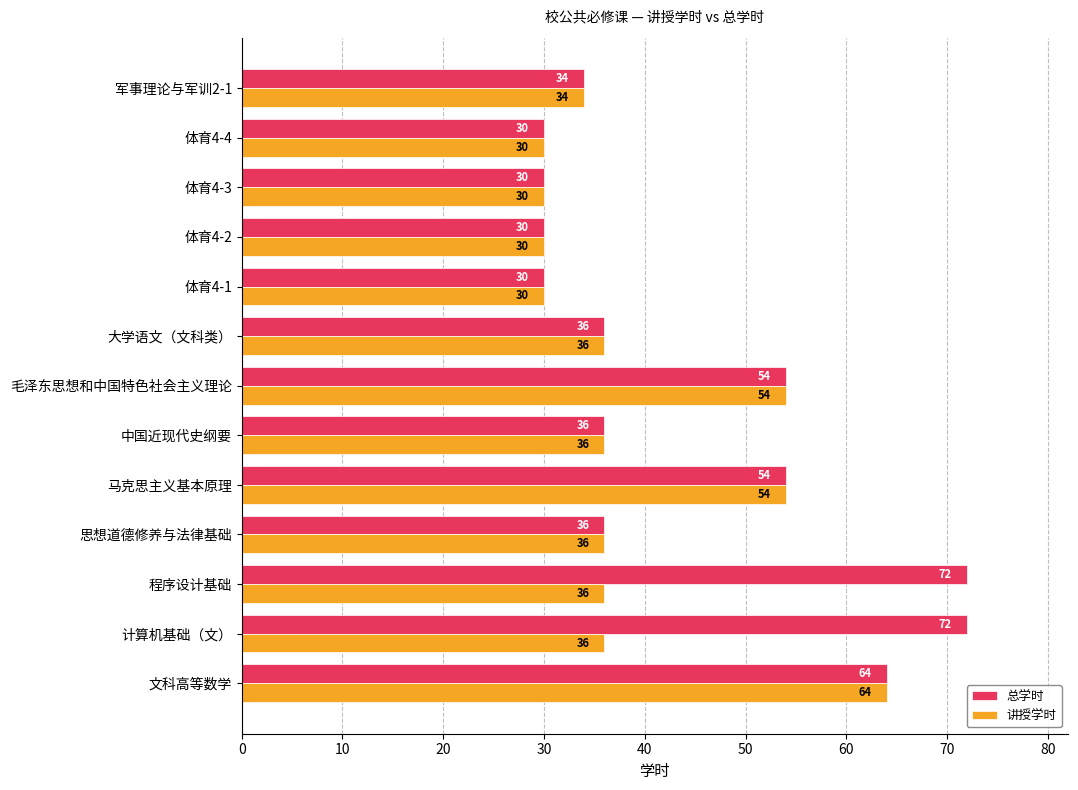

Which series has the largest total across all categories?

总学时